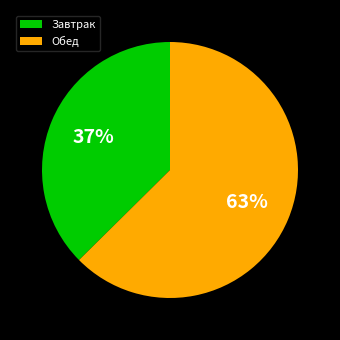

To the nearest percent, what is the combined percentage of Завтрак and Обед?

100%